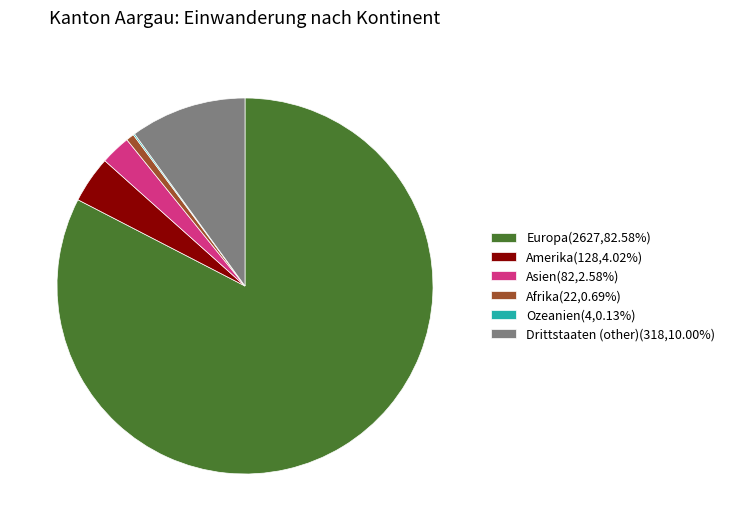

Is there any slice that represents more than half of the pie?

Yes